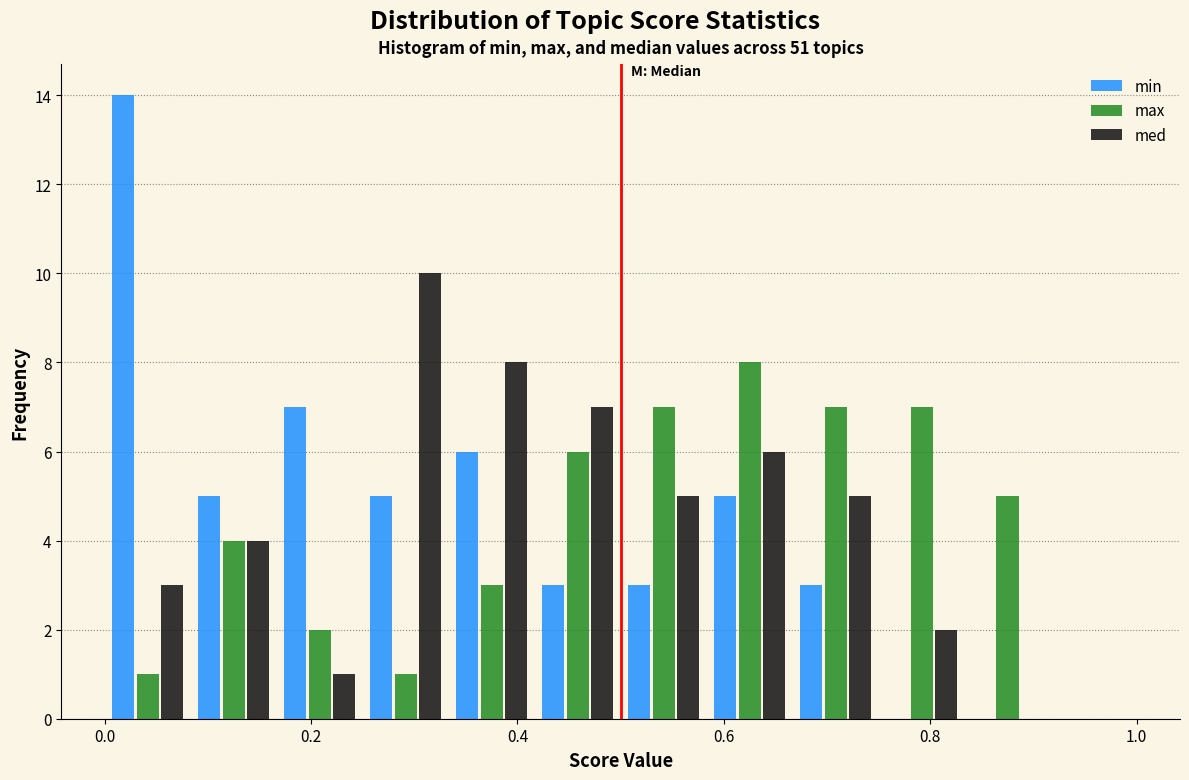

What is the height of the min bar covering 0.42 to 0.50 on the x-axis? Neither the bar edges nor the heights are printed on the chart, so give them approximately, as read against the axes.

3